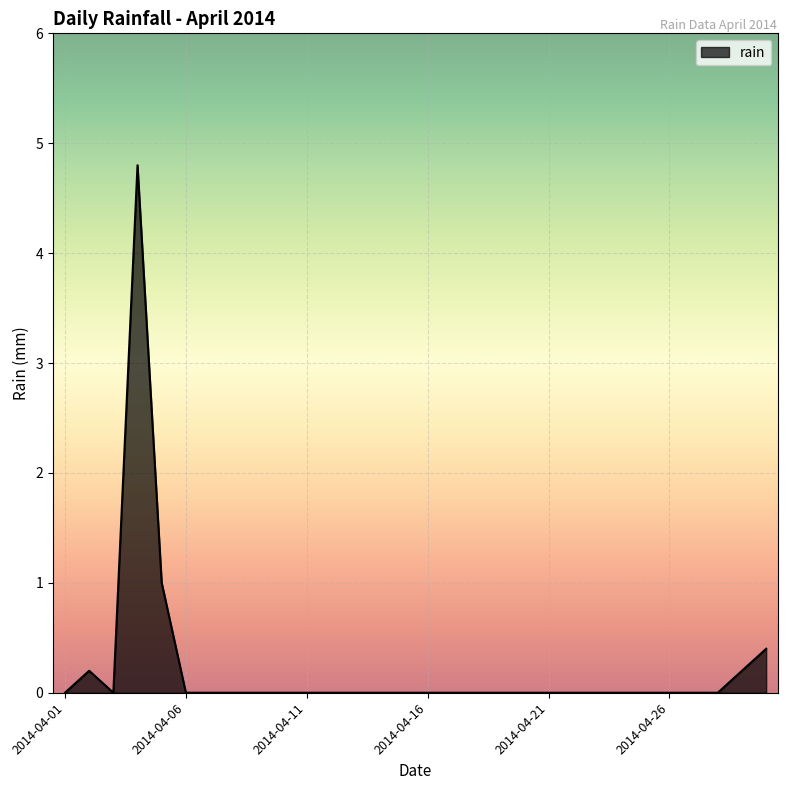

How many categories are shown in the chart?

30